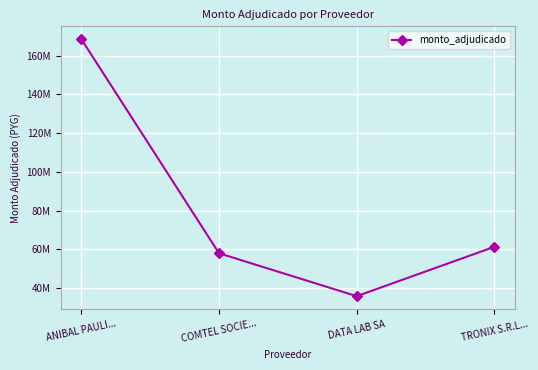

At which label is the value closest to 102162300?

TRONIX S.R.L...